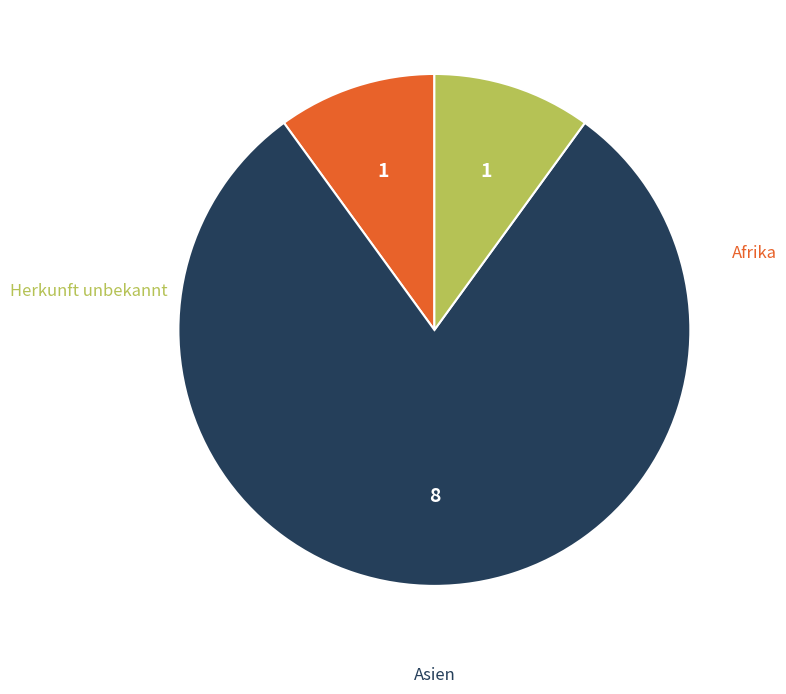

Is there a majority slice in this chart?

Yes